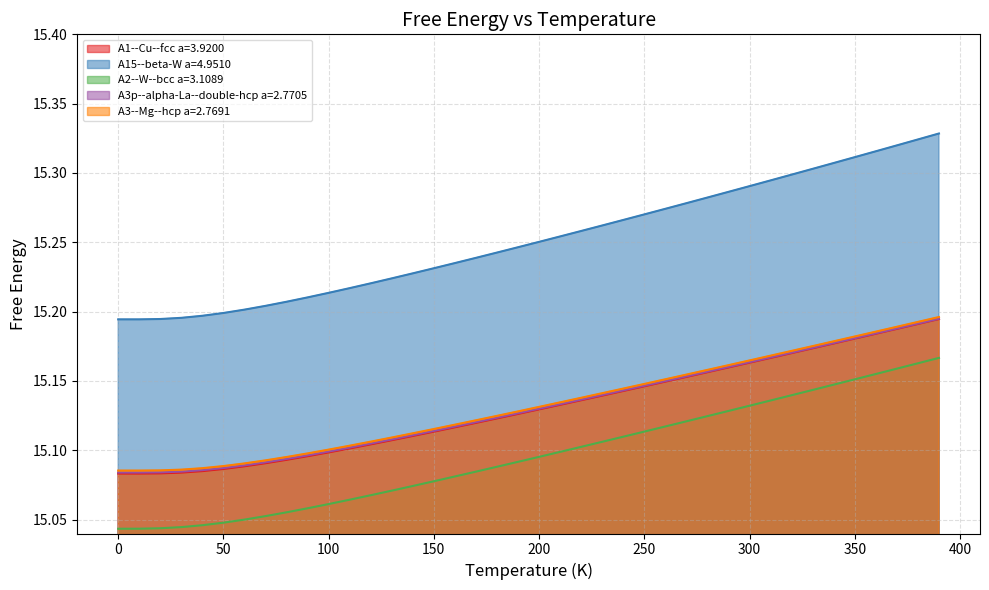

Which series has the largest range (max minus min)?

A15--beta-W a=4.9510